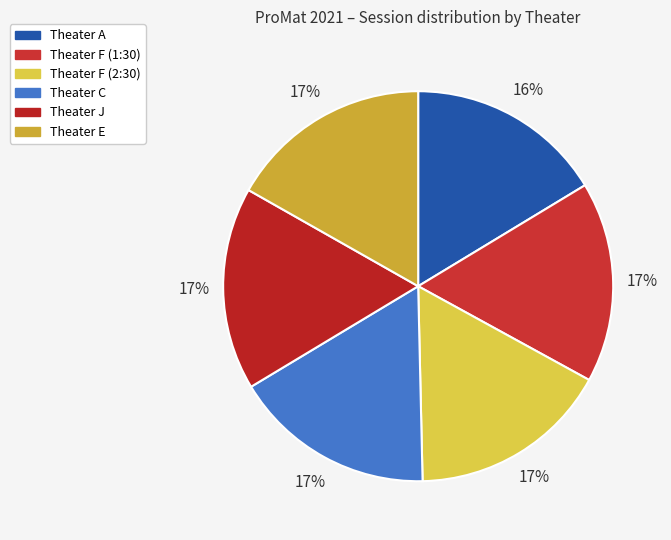

True or false: Theater A accounts for 16% of the total.

True